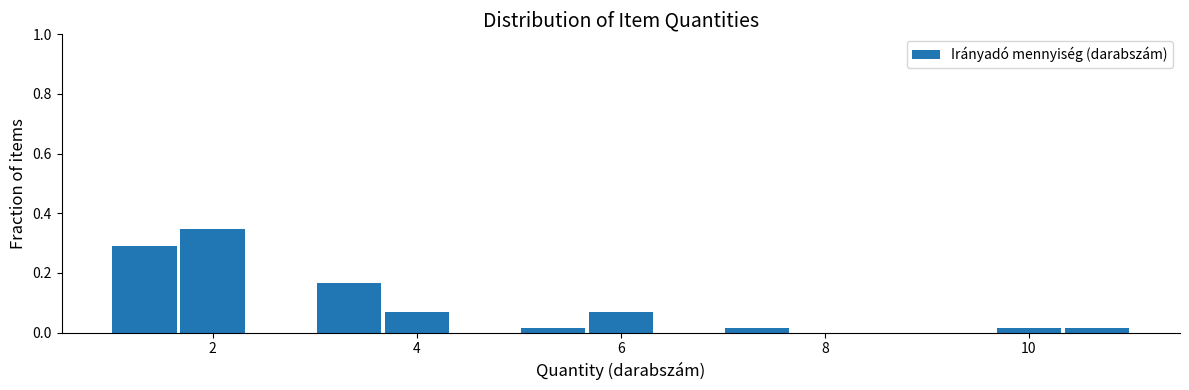

Read against the x-axis, roughly where is the centre of the tallest bar?

2.0